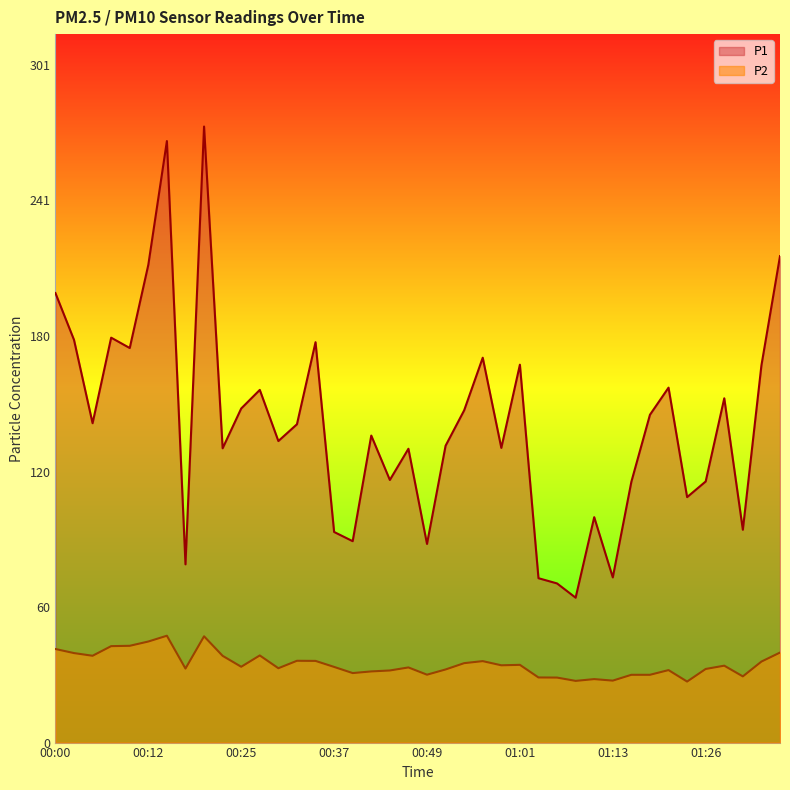

What is the difference between the second highest and minimum values in the P2 series?

20.1